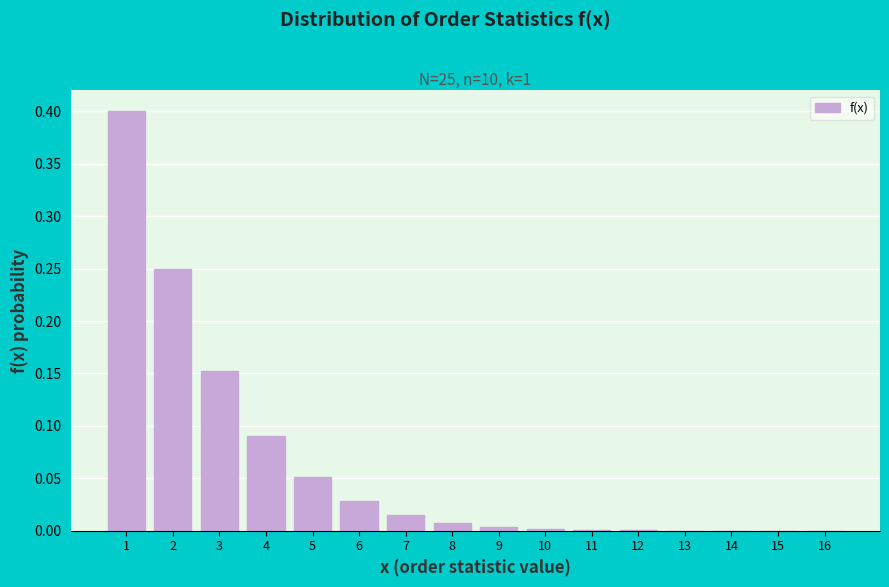

The chart shows a value of 0.0 at 7. True or false?

True